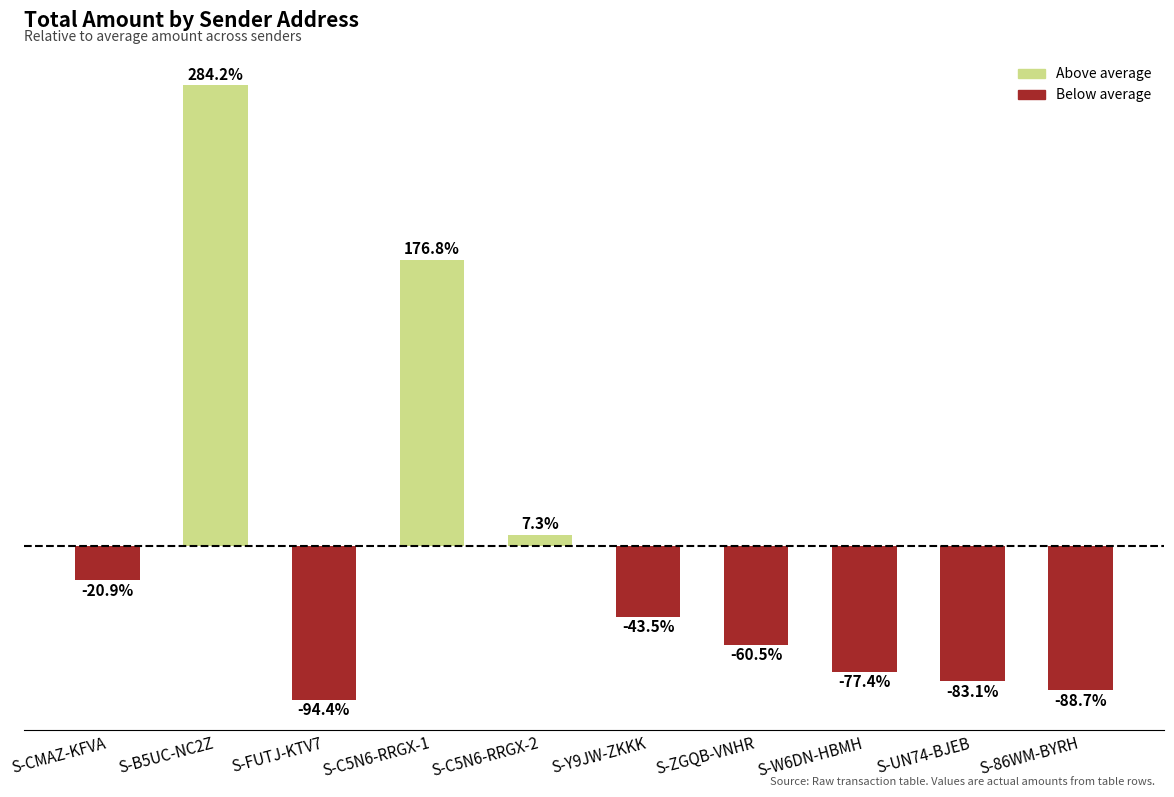

Rank the categories by value from lowest to highest.

S-FUTJ-KTV7, S-86WM-BYRH, S-UN74-BJEB, S-W6DN-HBMH, S-ZGQB-VNHR, S-Y9JW-ZKKK, S-CMAZ-KFVA, S-C5N6-RRGX-2, S-C5N6-RRGX-1, S-B5UC-NC2Z